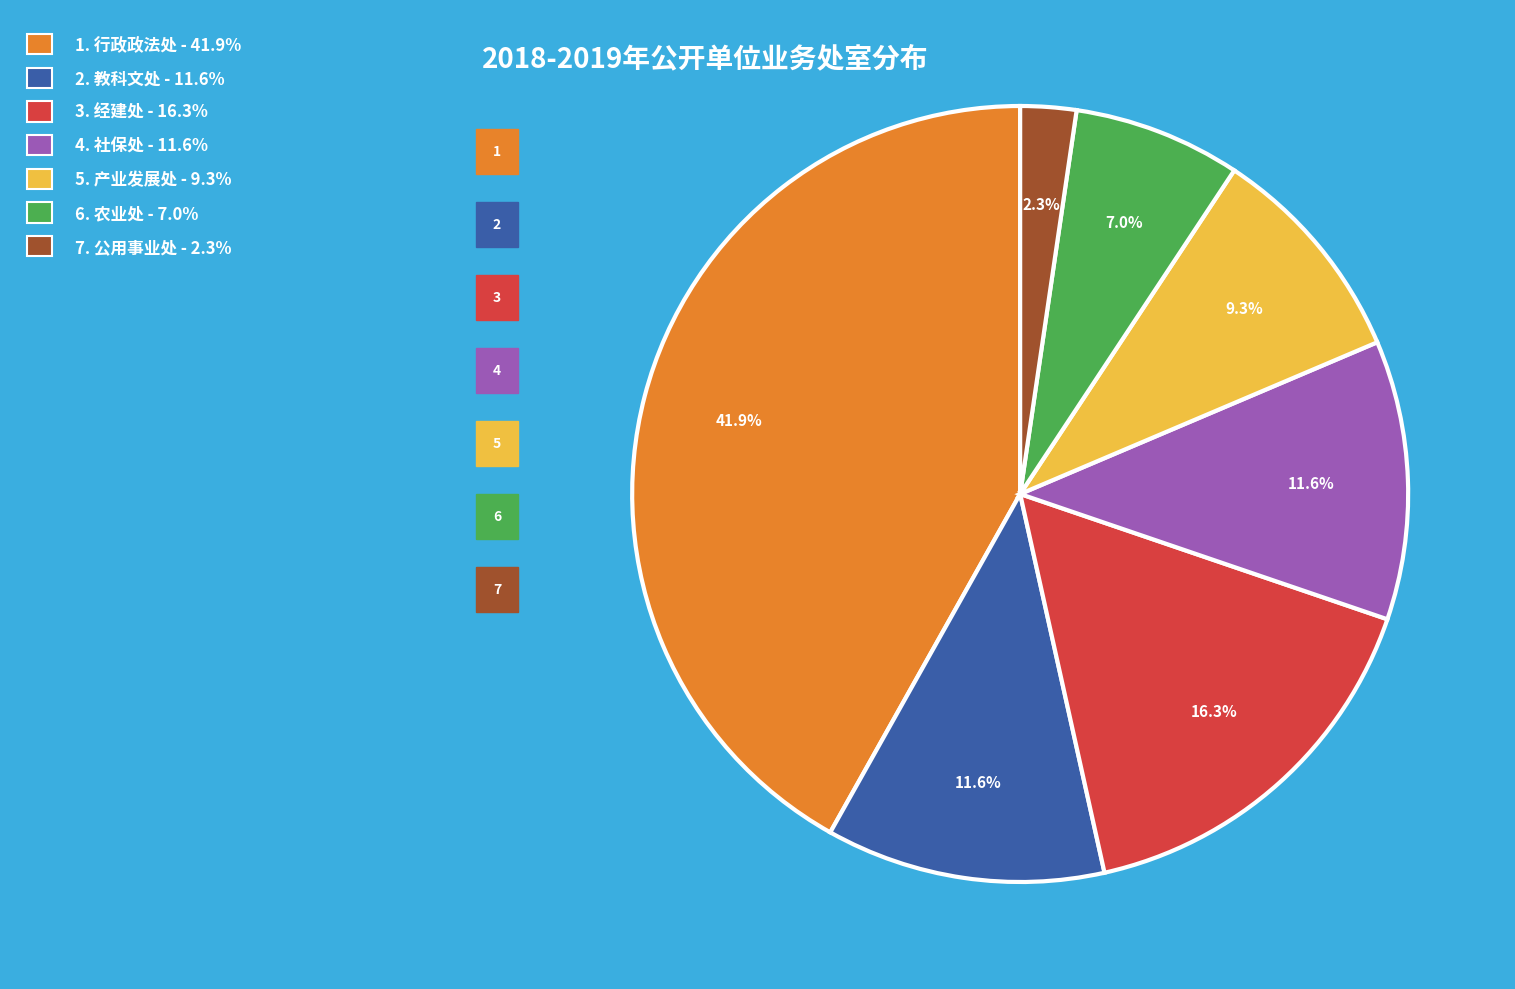

Is there a majority slice in this chart?

No